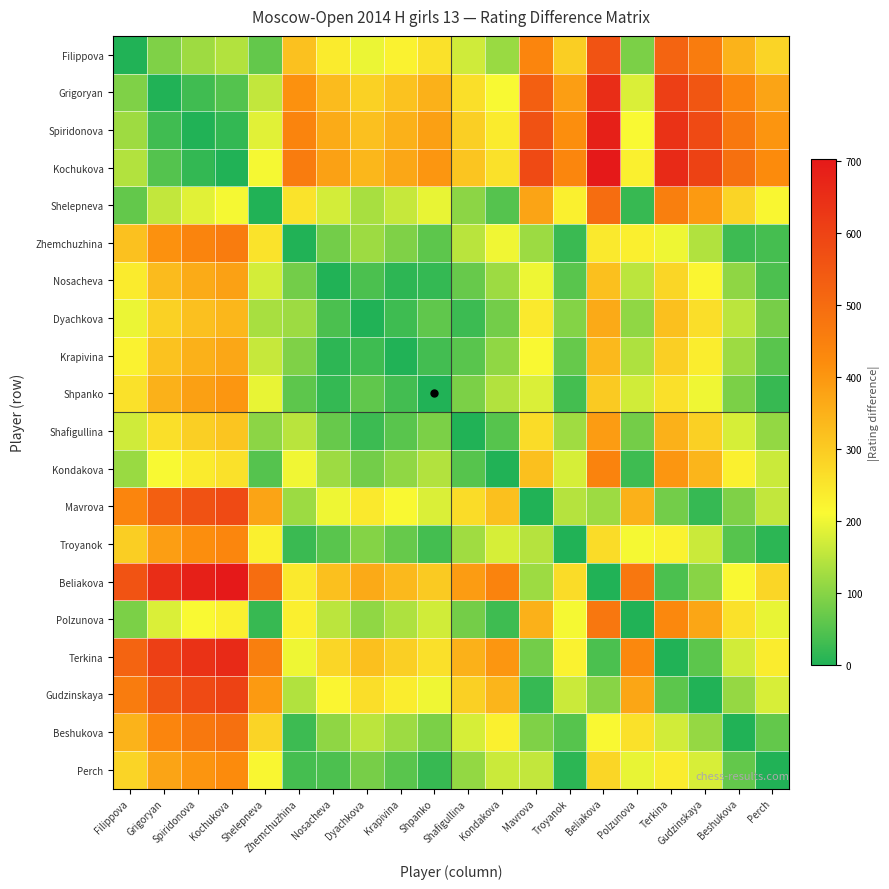

At Beliakova, list the series in order from smallest to largest.

Beliakova, Terkina, Gudzinskaya, Mavrova, Beshukova, Zhemchuzhina, Troyanok, Perch, Shpanko, Nosacheva, Krapivina, Dyachkova, Shafigullina, Kondakova, Polzunova, Shelepneva, Filippova, Grigoryan, Spiridonova, Kochukova